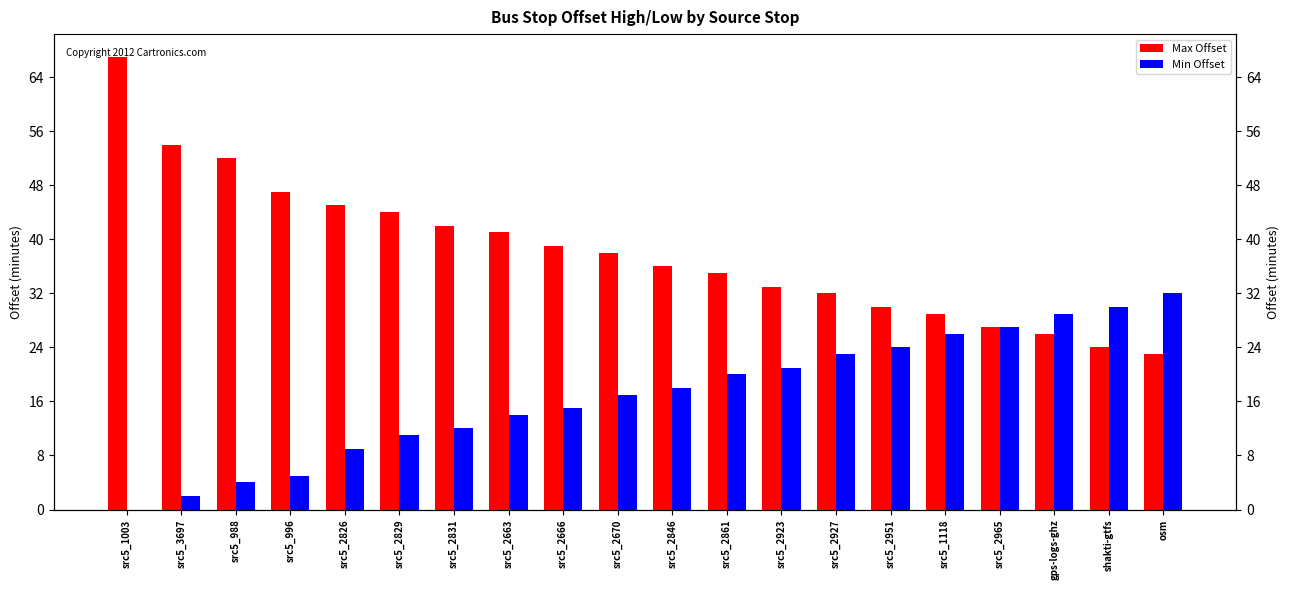

How many bars are there in each group?

2